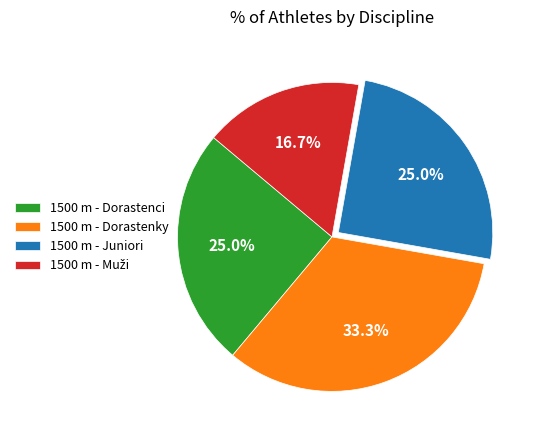

Does 1500 m - Dorastenky represent more than half of the total?

No